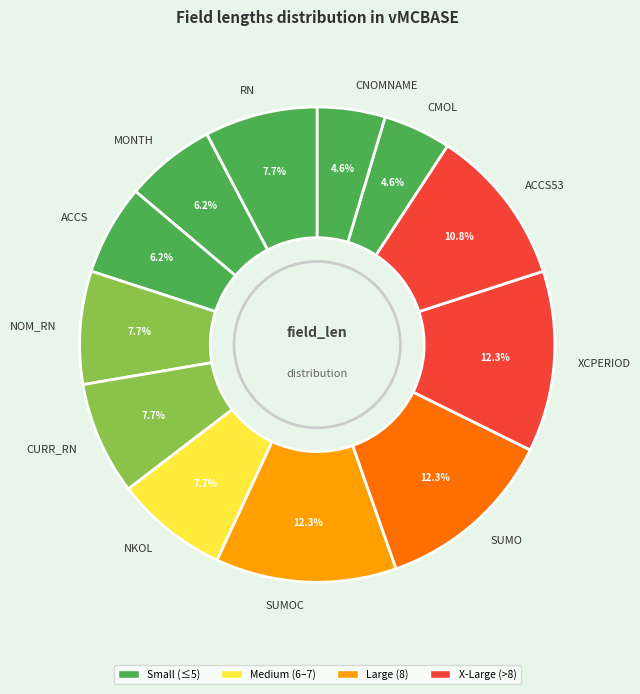

Approximately how many times larger is the value at CURR_RN compared to RN?

1.0